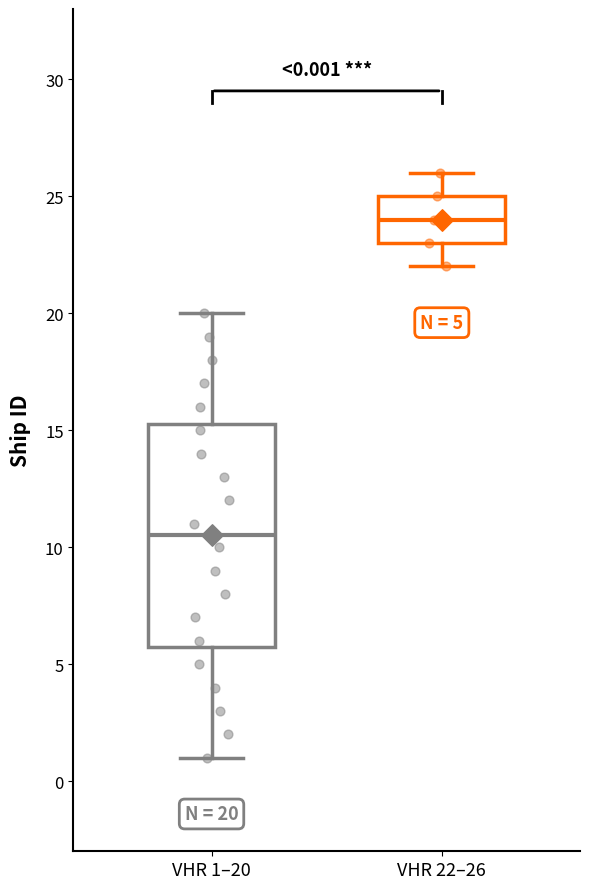

Which box has the lowest median line?

VHR 1–20